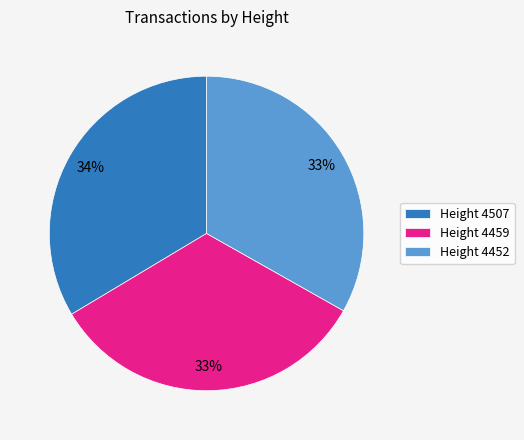

To the nearest percent, what is the combined percentage of Height 4459 and Height 4452?

66%